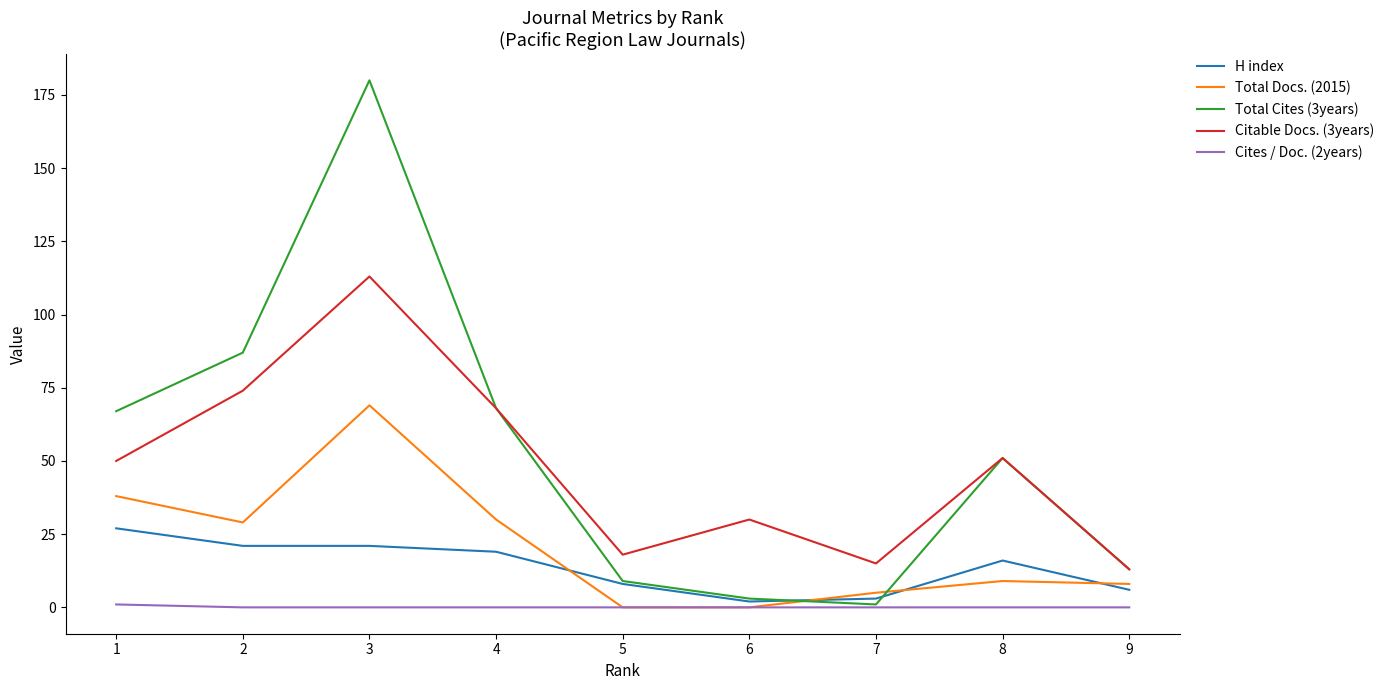

The value of H index at 2 is 21. True or false?

True